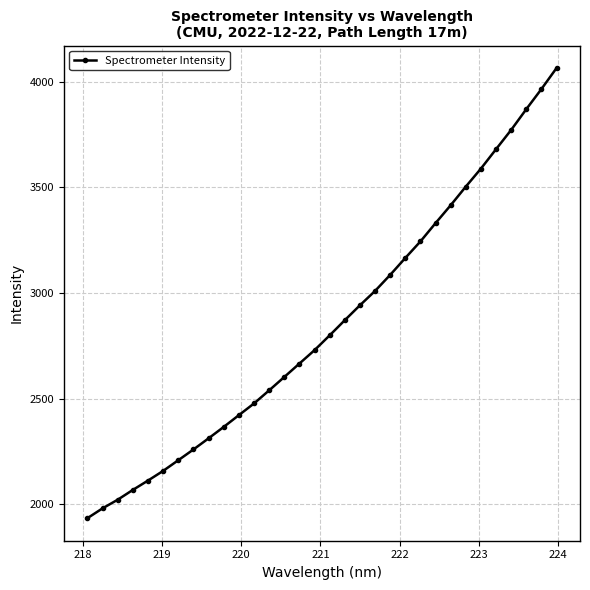

What is the sum of all values?

91179.4